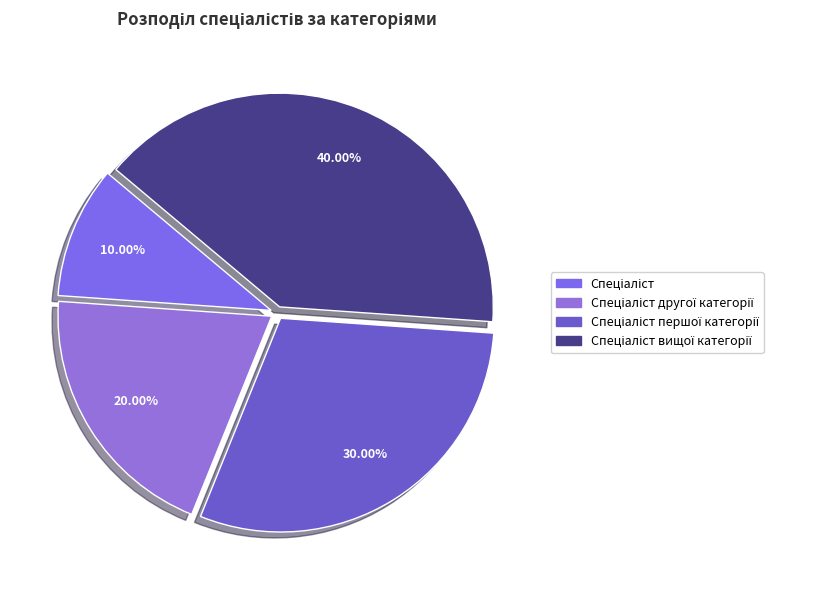

Count the number of slices in the pie.

4